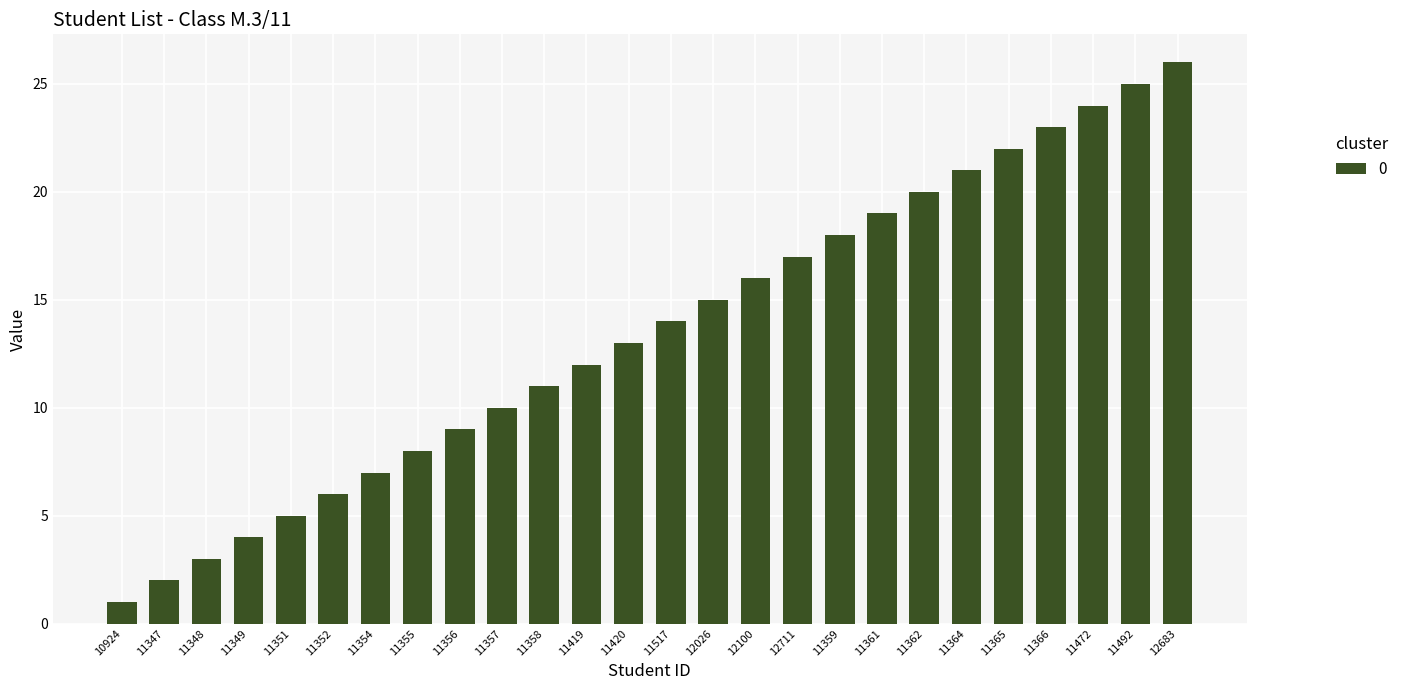

Reading left to right, what are all the values shown in this chart?

10924=1	11347=2	11348=3	11349=4	11351=5	11352=6	11354=7	11355=8	11356=9	11357=10	11358=11	11419=12	11420=13	11517=14	12026=15	12100=16	12711=17	11359=18	11361=19	11362=20	11364=21	11365=22	11366=23	11472=24	11492=25	12683=26